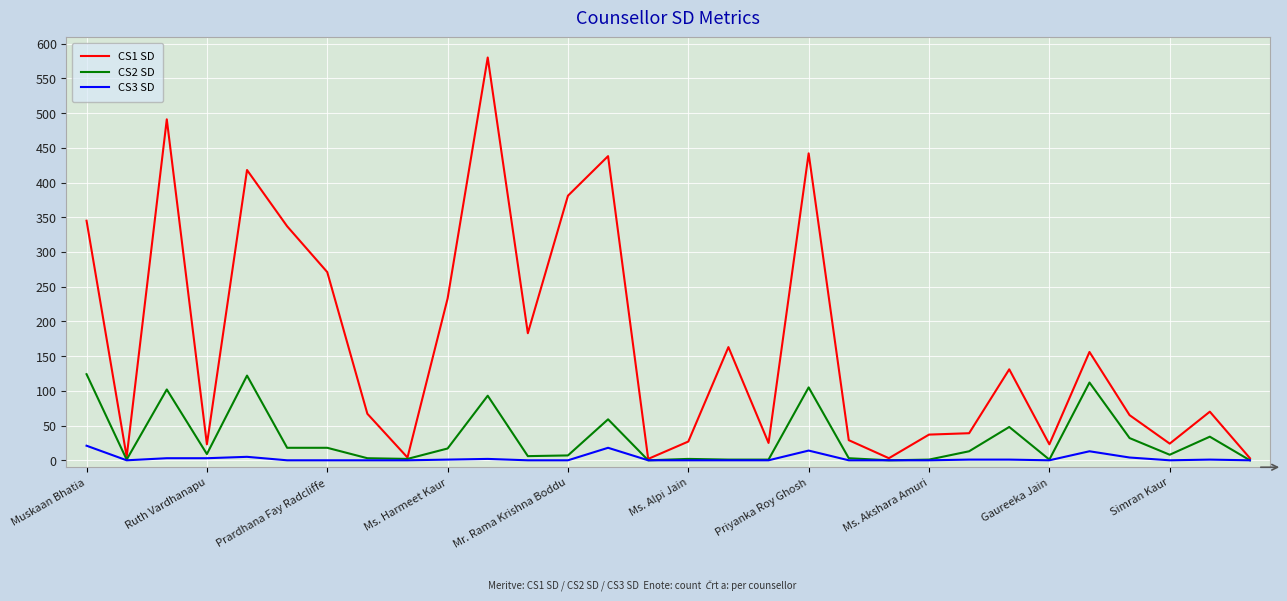

Which series has the largest total across all categories?

CS1 SD